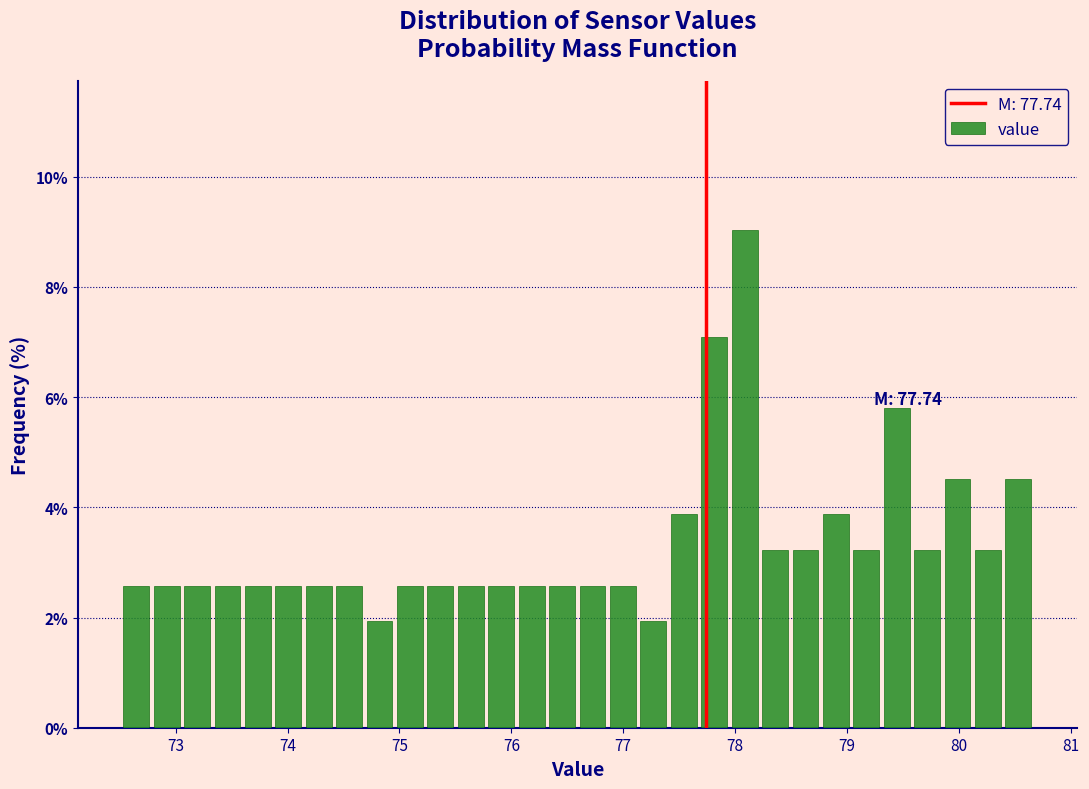

Read against the x-axis, roughly where is the centre of the tallest bar?

78.1